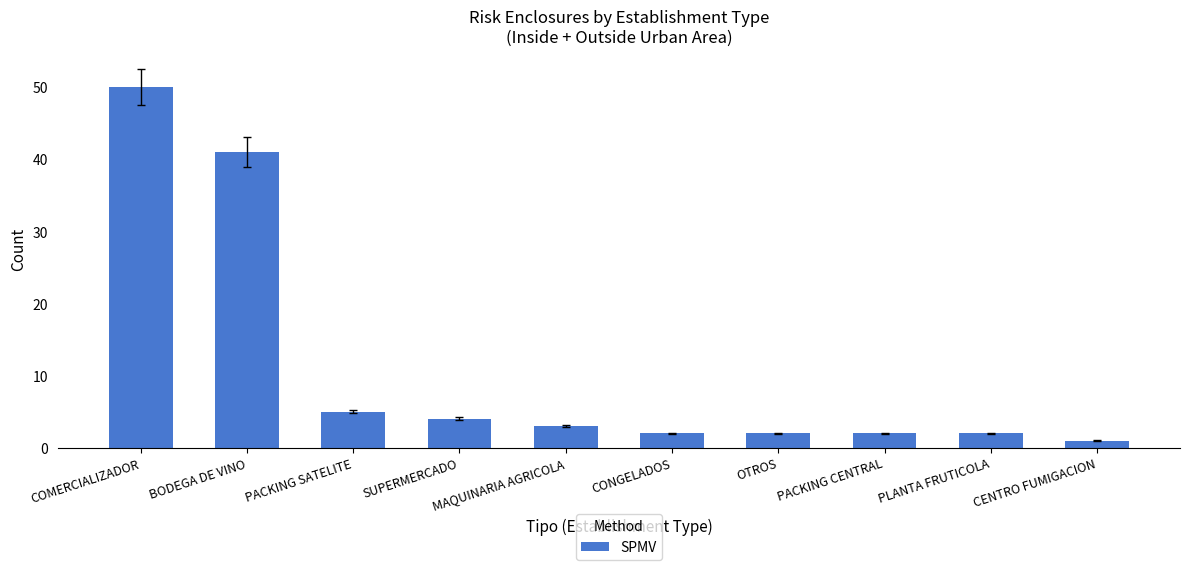

What is the smallest value displayed?

1